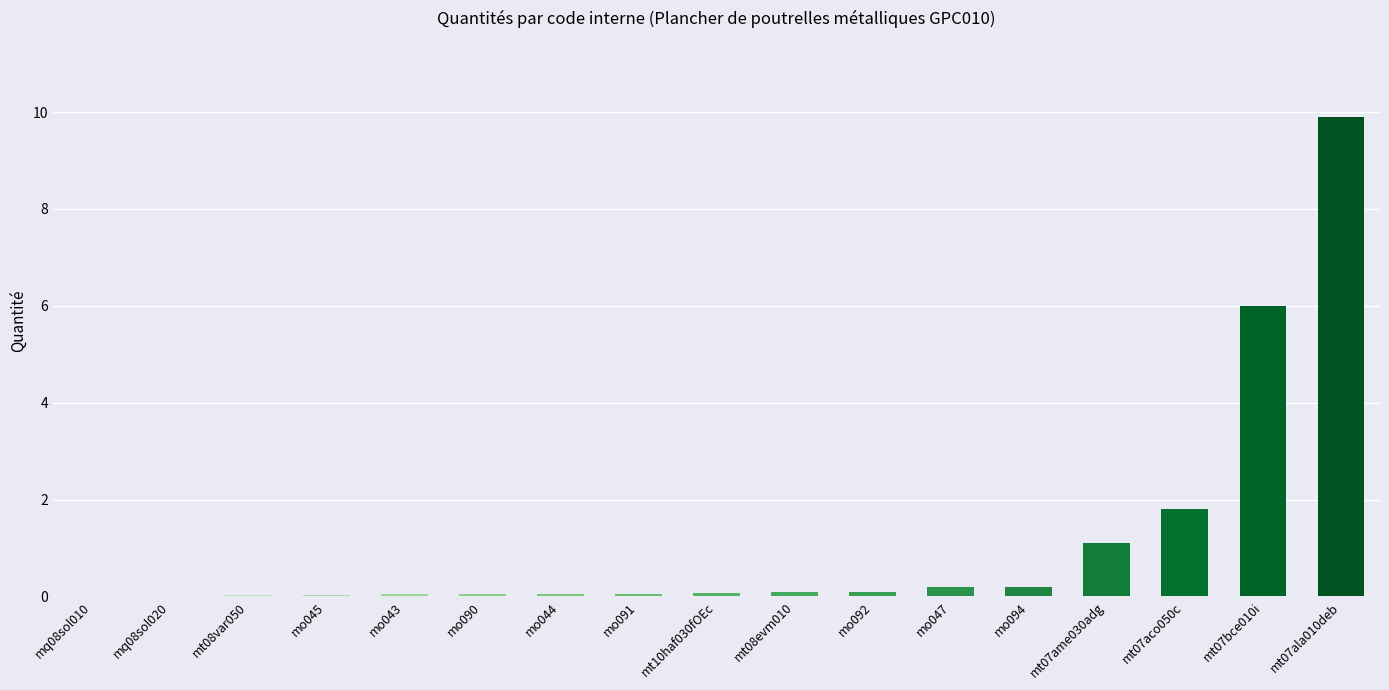

Which label corresponds to the largest value in the chart?

mt07ala010deb